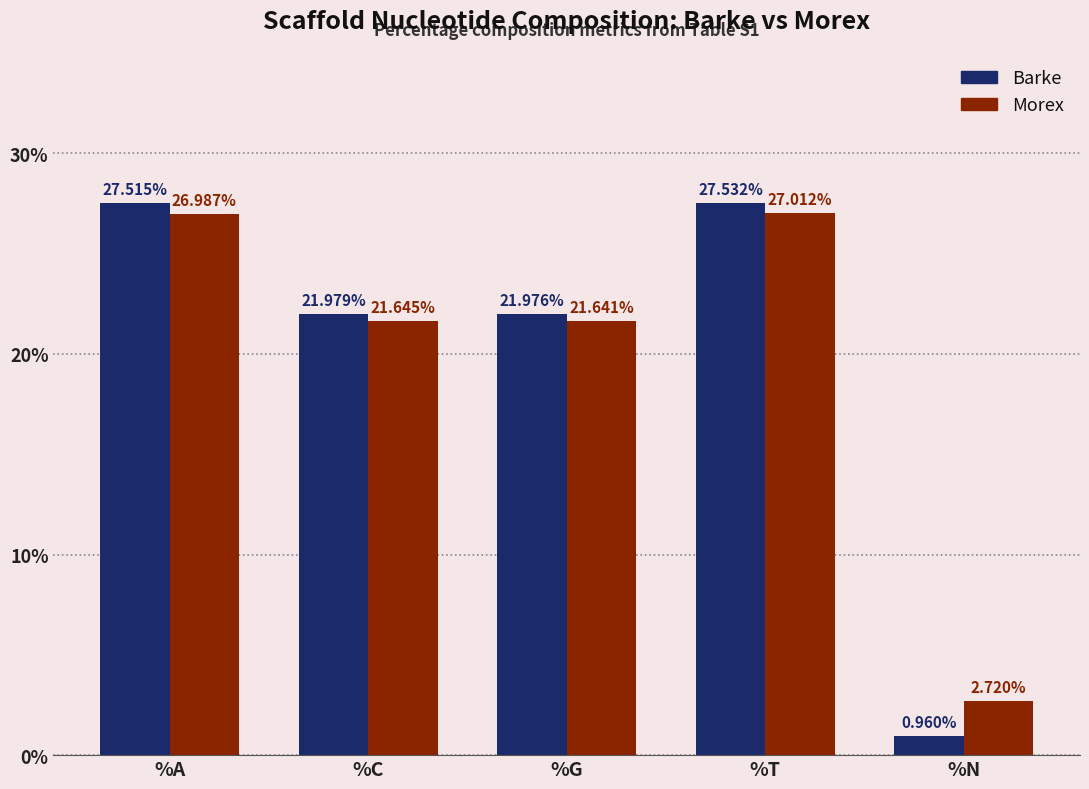

At which category is the sum across all series the highest?

%T